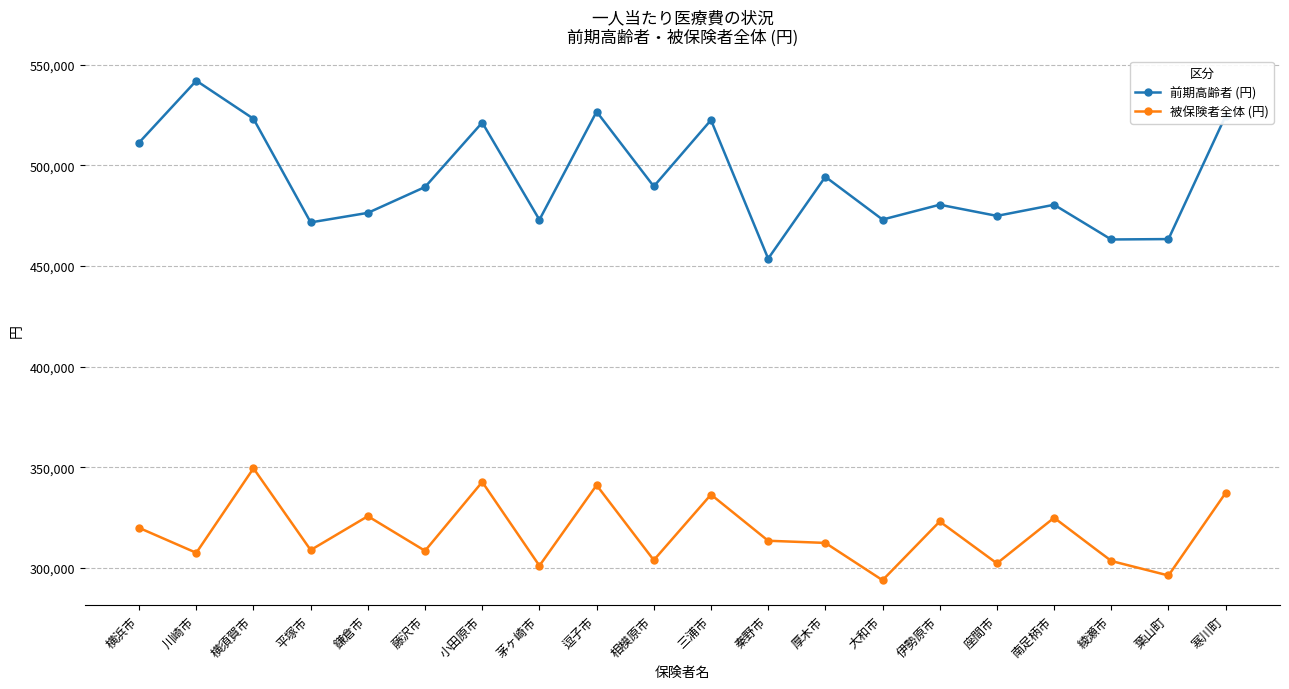

Which series has the largest range (max minus min)?

前期高齢者 (円)